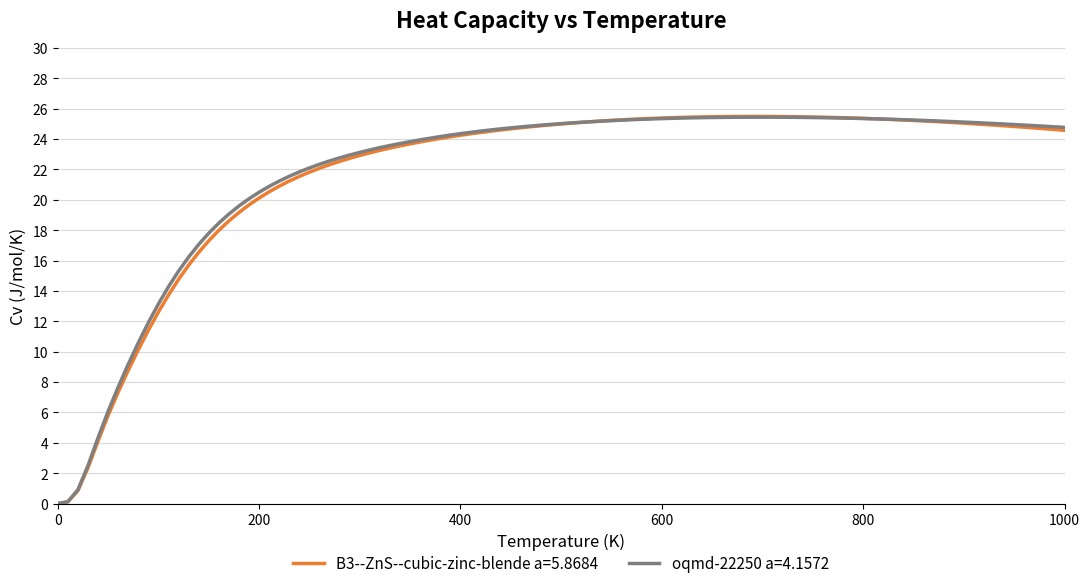

Which series has the widest spread of values?

B3--ZnS--cubic-zinc-blende a=5.8684